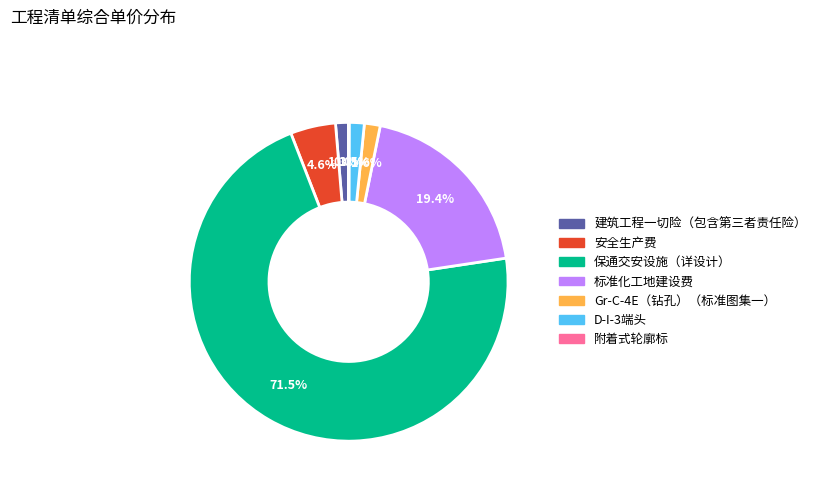

Does any single category account for the majority?

Yes